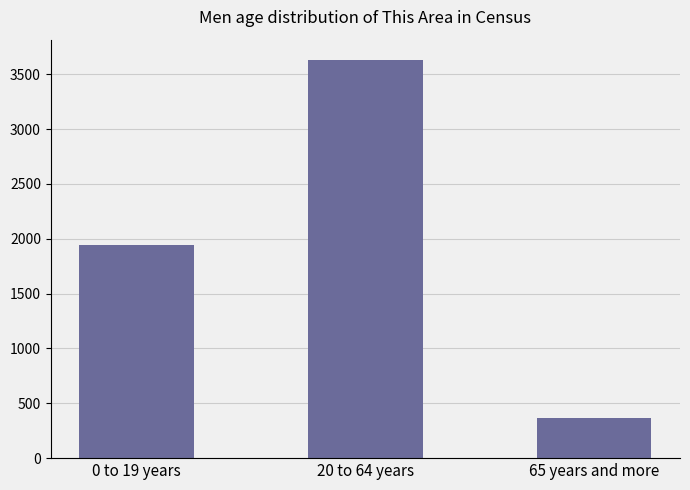

What position from the left is 65 years and more?

3